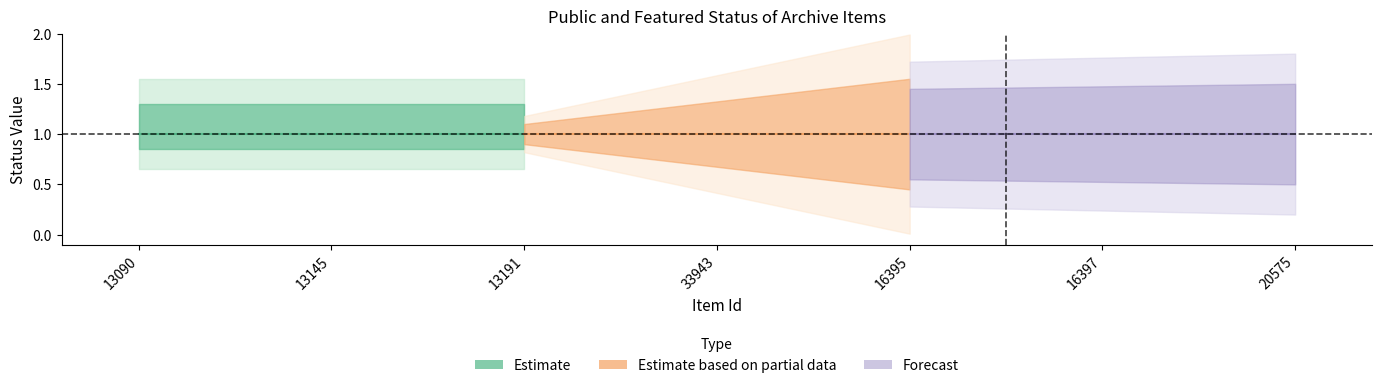

What is the label of the 6th point from the left?

16397